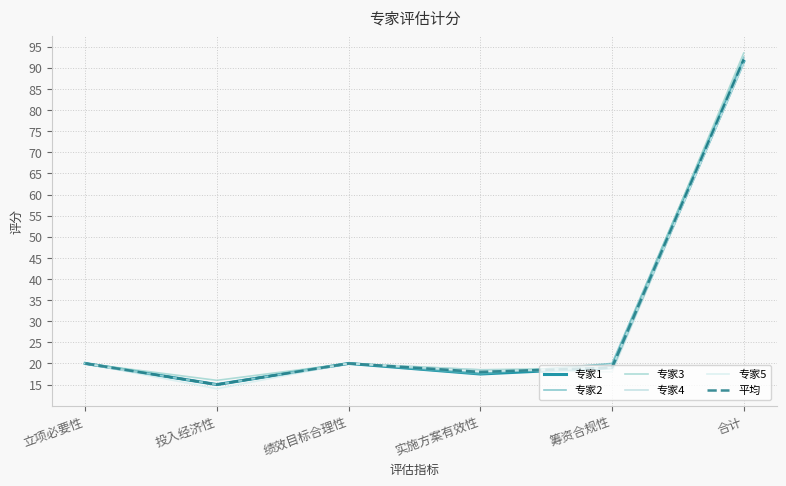

Reading left to right, transcribe all the data shown in this chart.

专家1: 20.0	15.0	20.0	17.5	19.0	91.5
专家2: 20.0	15.0	20.0	17.5	20.0	92.5
专家3: 20.0	16.0	20.0	18.5	19.0	93.5
专家4: 20.0	15.0	20.0	18.5	18.0	91.5
专家5: 20.0	14.0	20.0	18.0	19.0	91.0
平均: 20.0	15.0	20.0	18.0	19.0	92.0